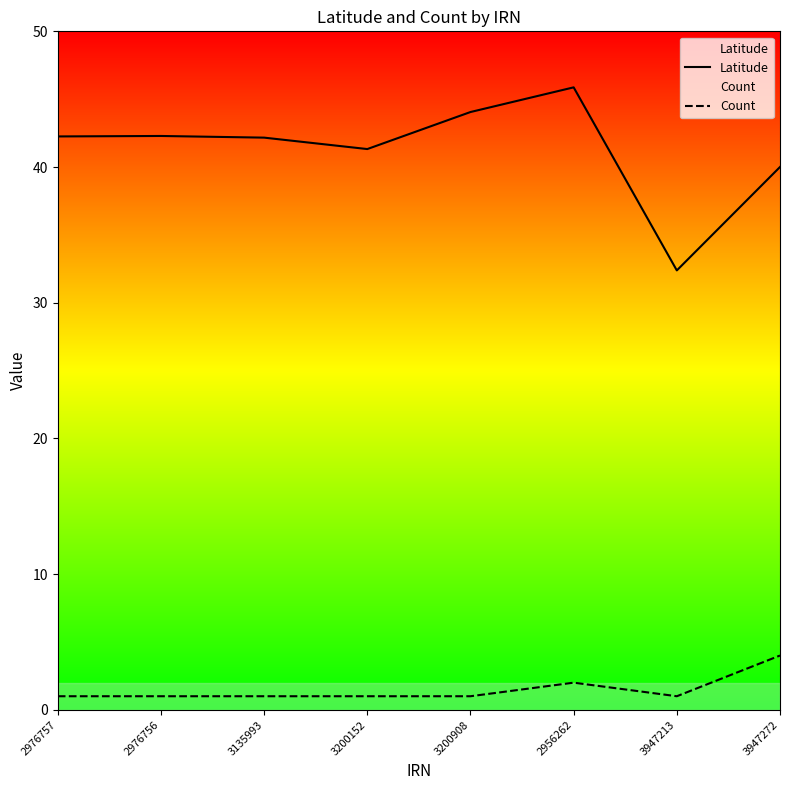

Reading left to right, what are all the values shown in this chart?

Latitude: 42.3	42.3	42.2	41.3	44.1	45.9	32.4	40.0
Count: 1.0	1.0	1.0	1.0	1.0	2.0	1.0	4.0